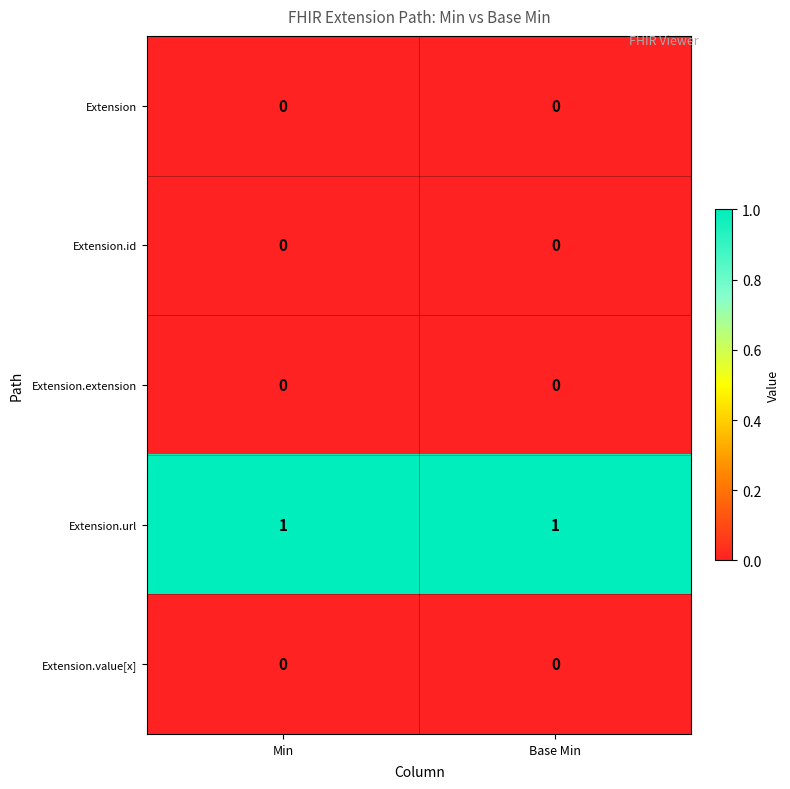

What is the spread (max minus min) of values at Min?

1